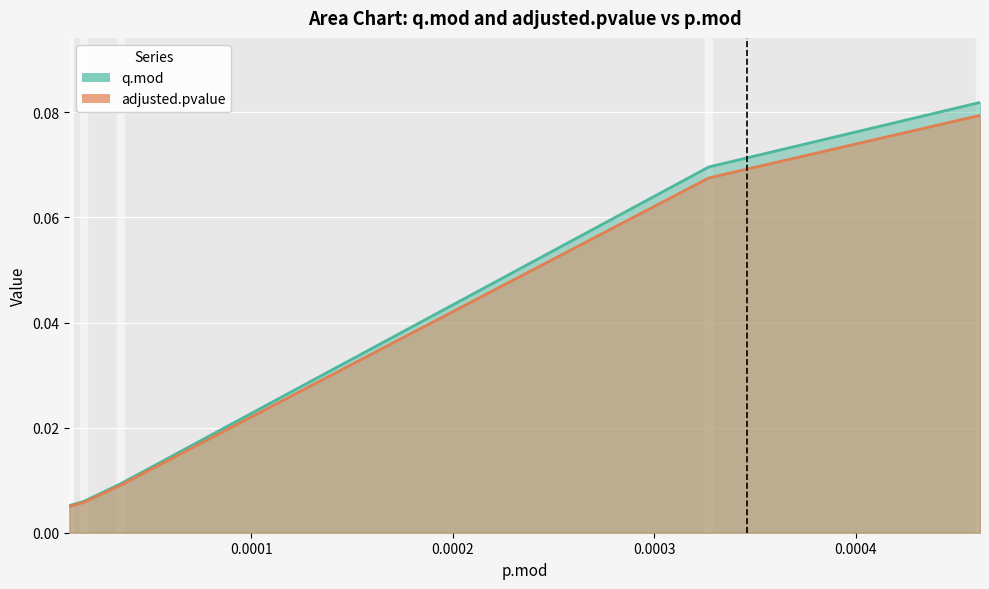

Rank the series by their average value, from highest to lowest.

q.mod line, adjusted.pvalue line